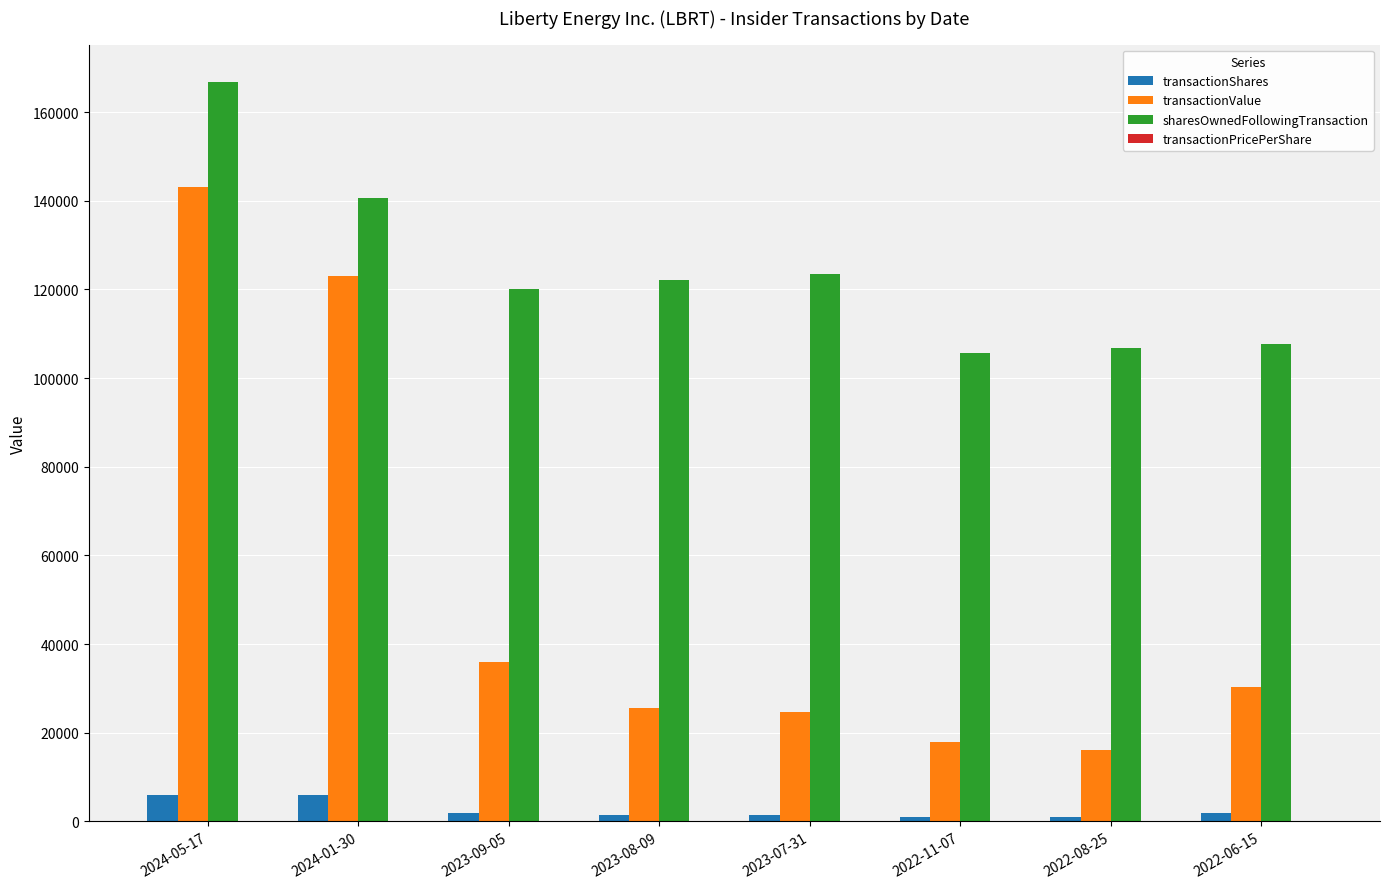

Between 2023-09-05 and 2022-08-25, which series saw the biggest shift?

transactionValue